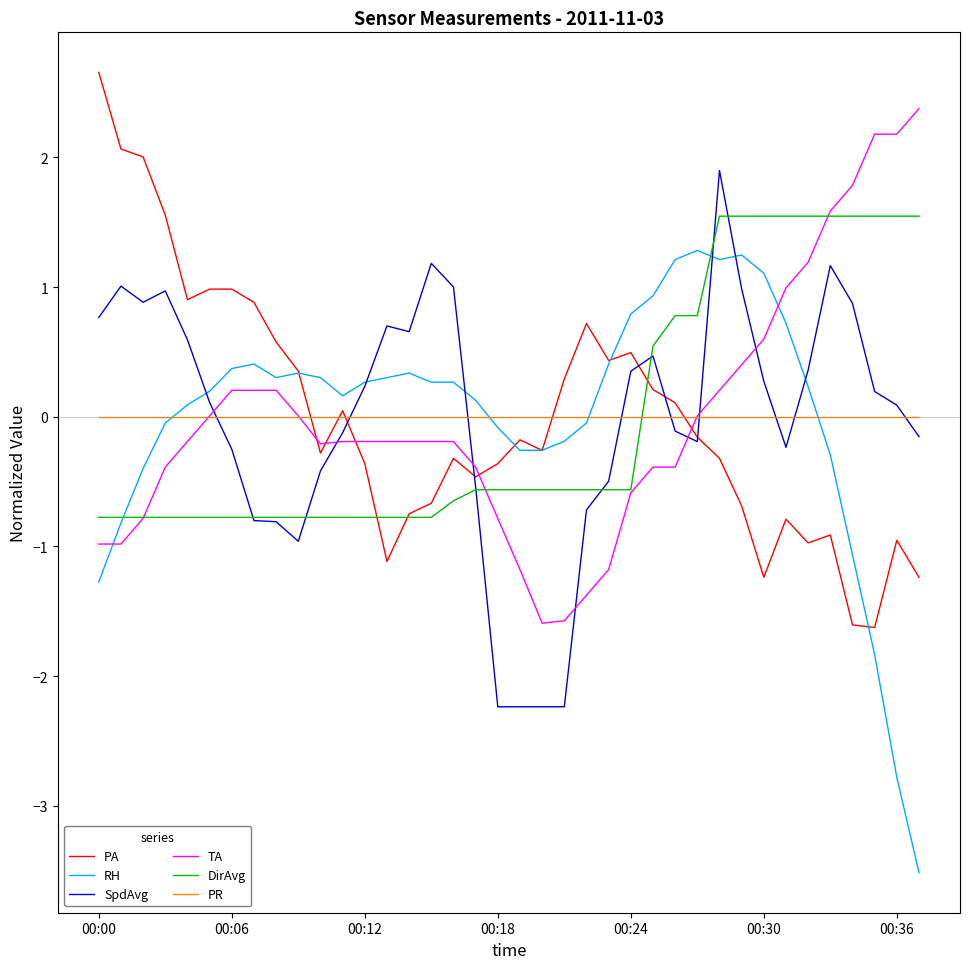

Which series ends up on top after the final intersection of PR and PA?

PR